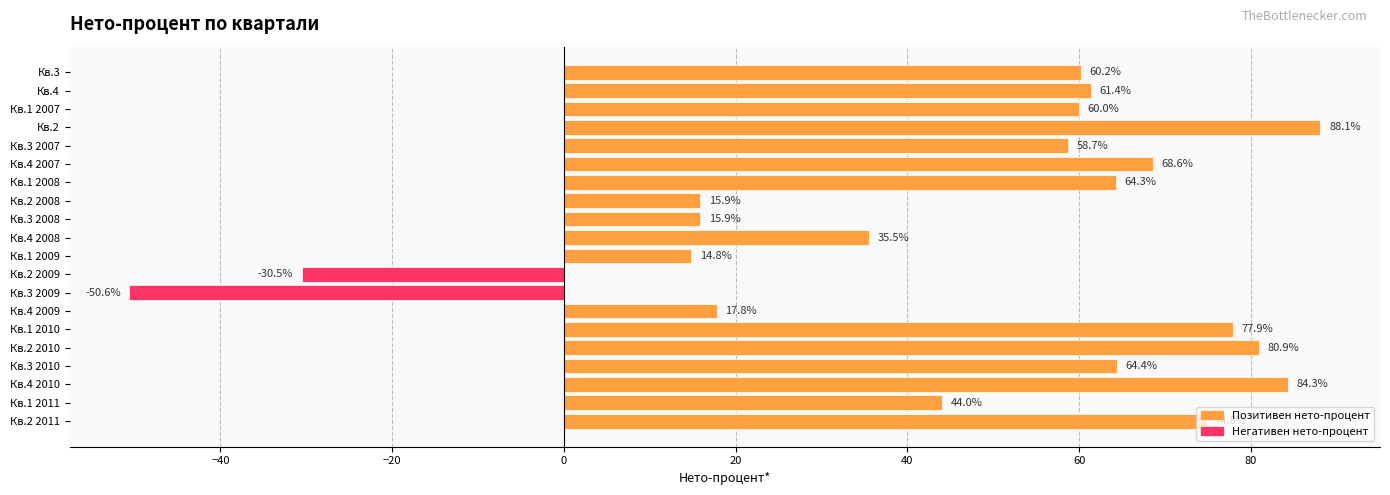

The chart shows a value of 15.9 at Кв.2 2008. True or false?

True